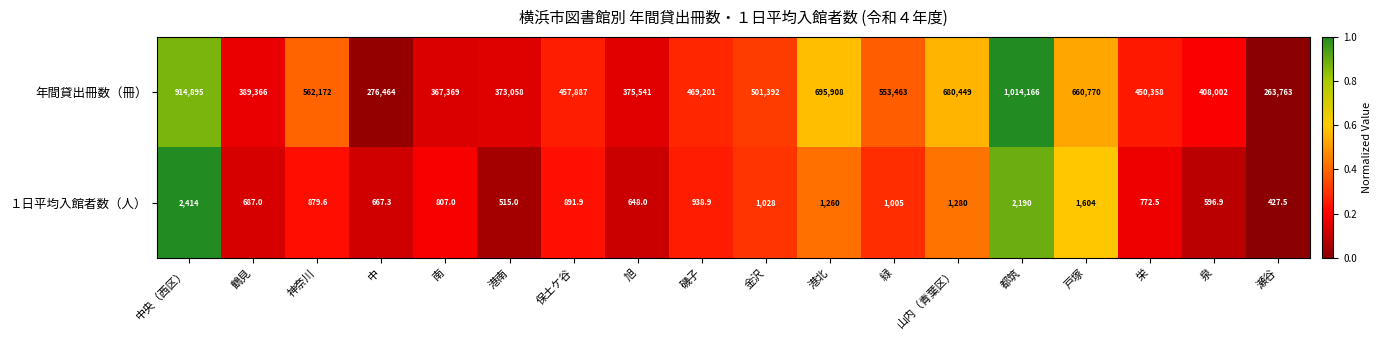

Is it true that 年間貸出冊数（冊） equals 115141.7 at 神奈川?

False